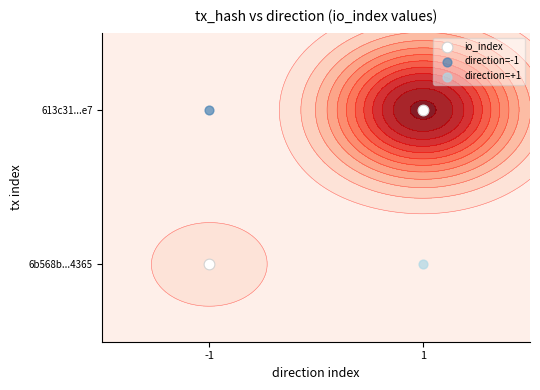

Which category has the lowest value across all series?

-1